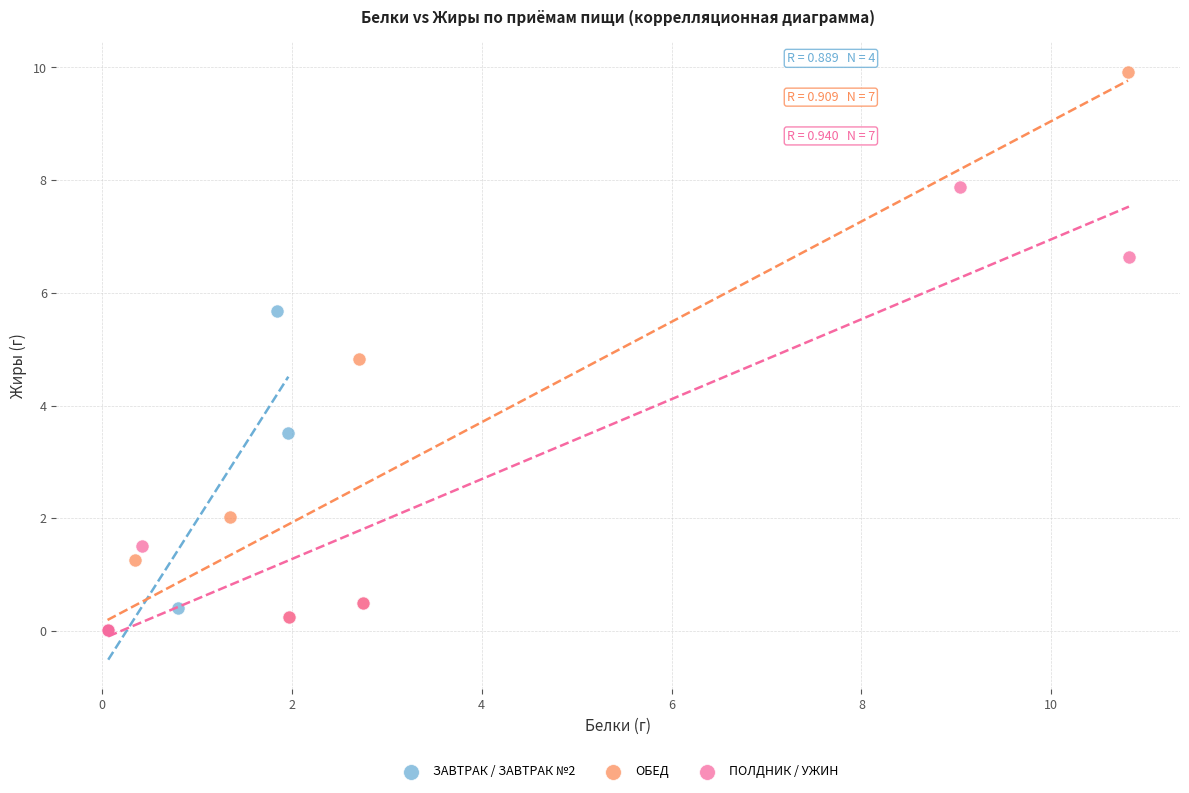

Which series reaches the maximum Y coordinate?

ОБЕД